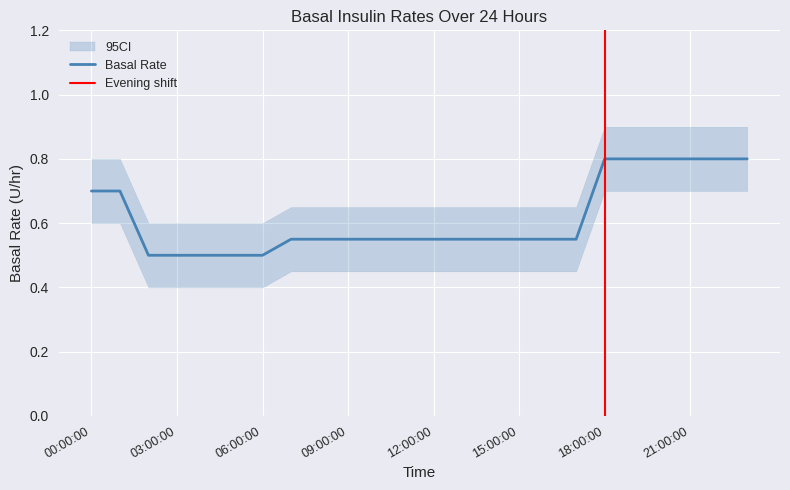

True or false: the data shows 0.4 at 16:00:00.

False